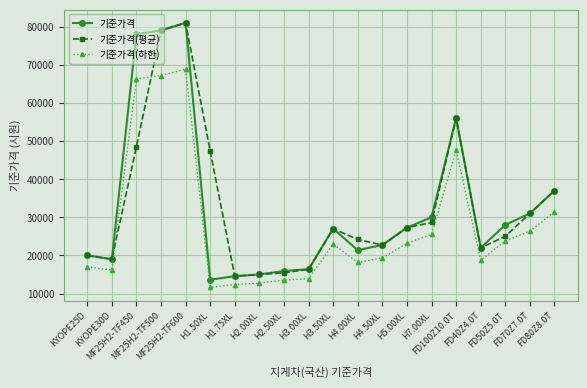

Which series has the largest range (max minus min)?

기준가격